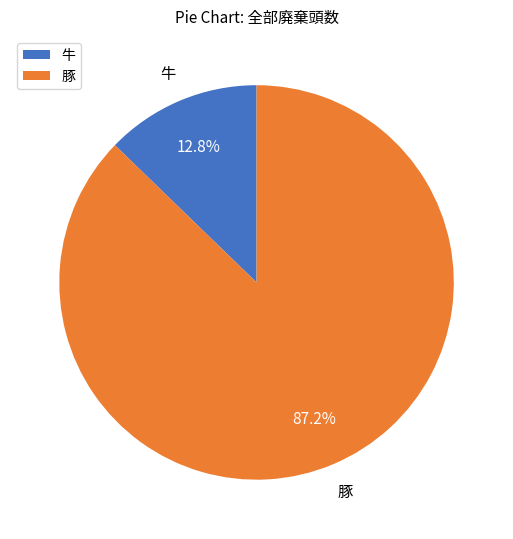

Is the sum of 豚 and 牛 greater than half?

Yes